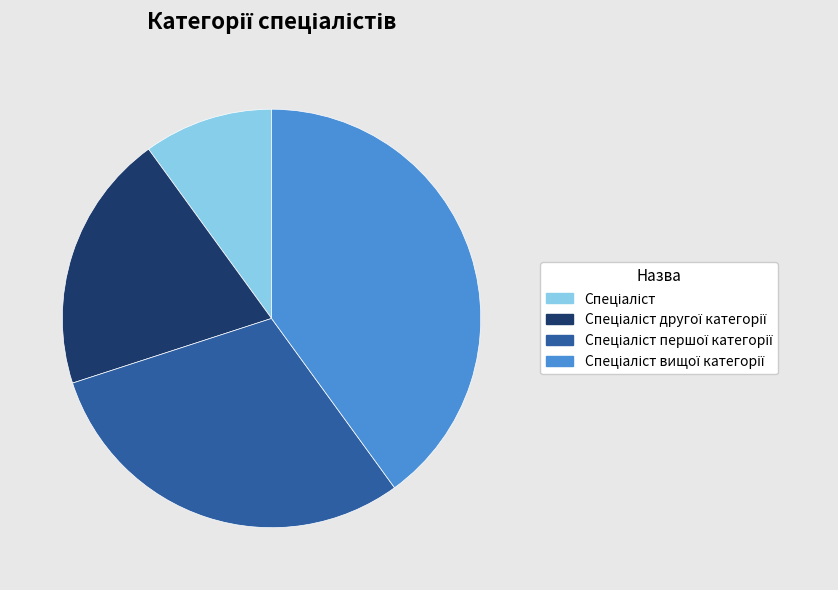

Is there a majority slice in this chart?

No